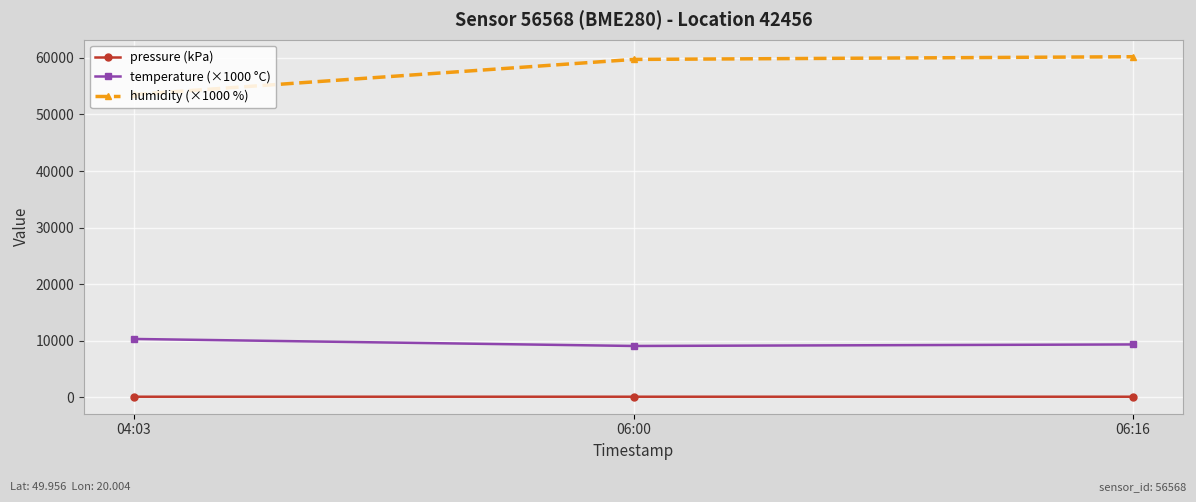

What is the difference between the second highest and minimum values in the humidity (×1000 %) series?

6200.0